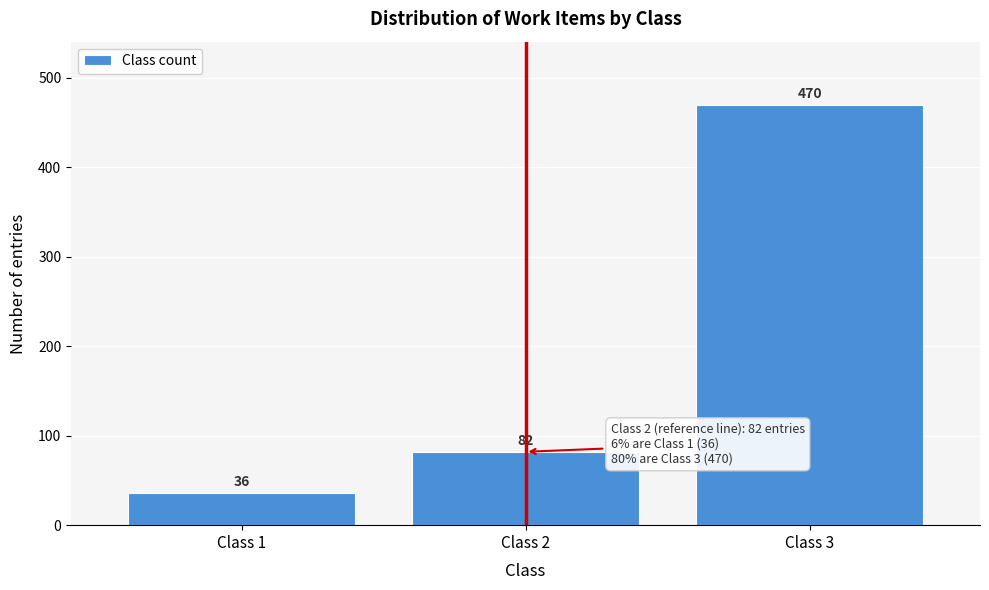

Reading left to right, extract all data points from this chart.

Class 1=36	Class 2=82	Class 3=470